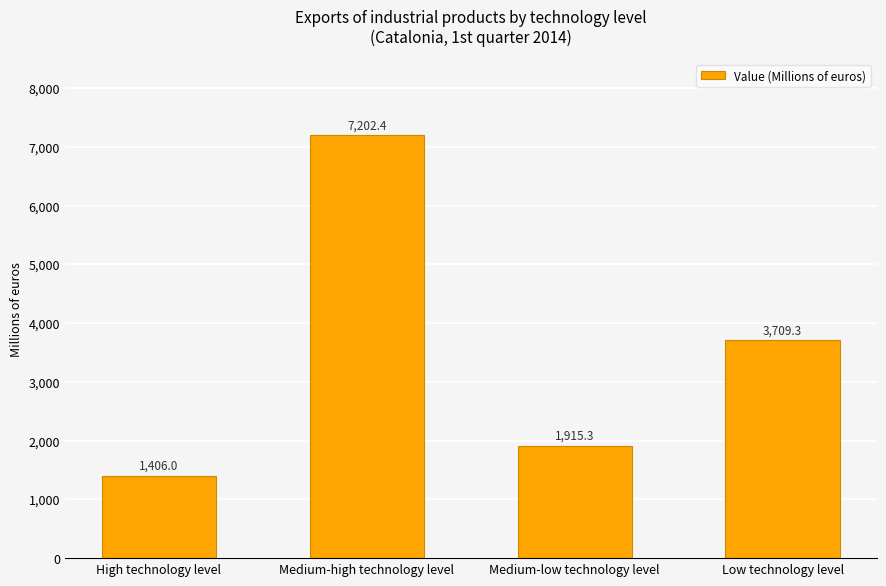

At which label does the data first exceed 3709?

Medium-high technology level